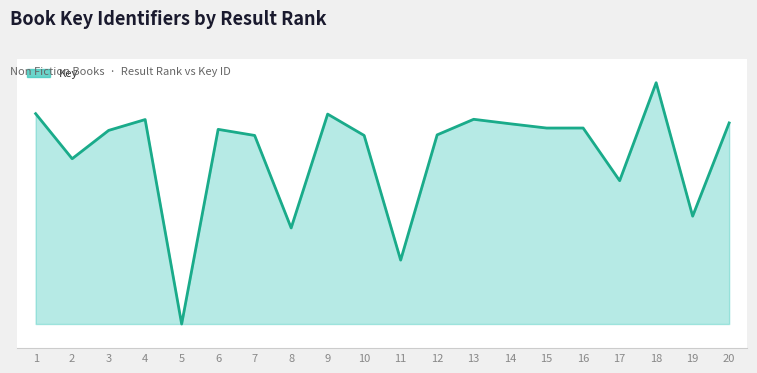

Does the chart display data point markers on the line(s)?

No